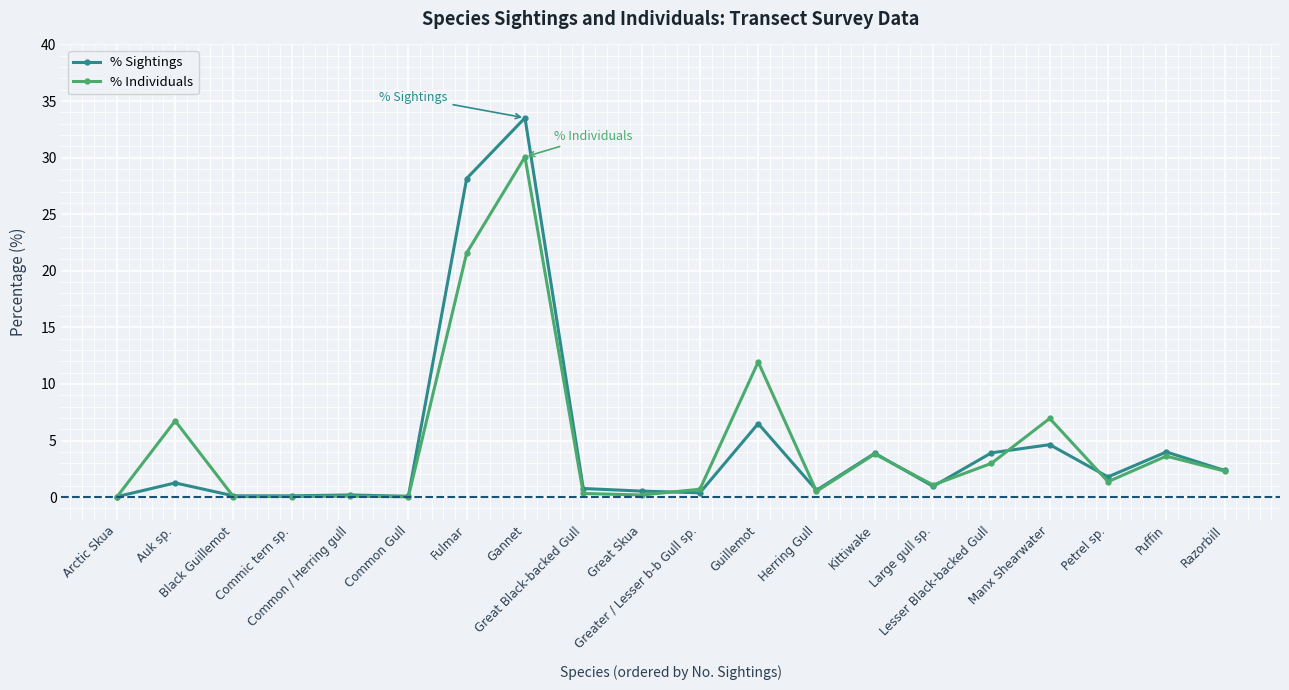

List the series in order of their peak value, lowest first.

% Individuals, % Sightings